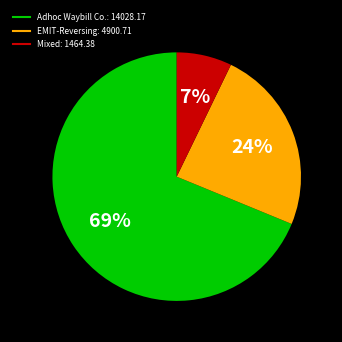

To the nearest percent, what is the difference between the largest and smallest slice percentages?

62%